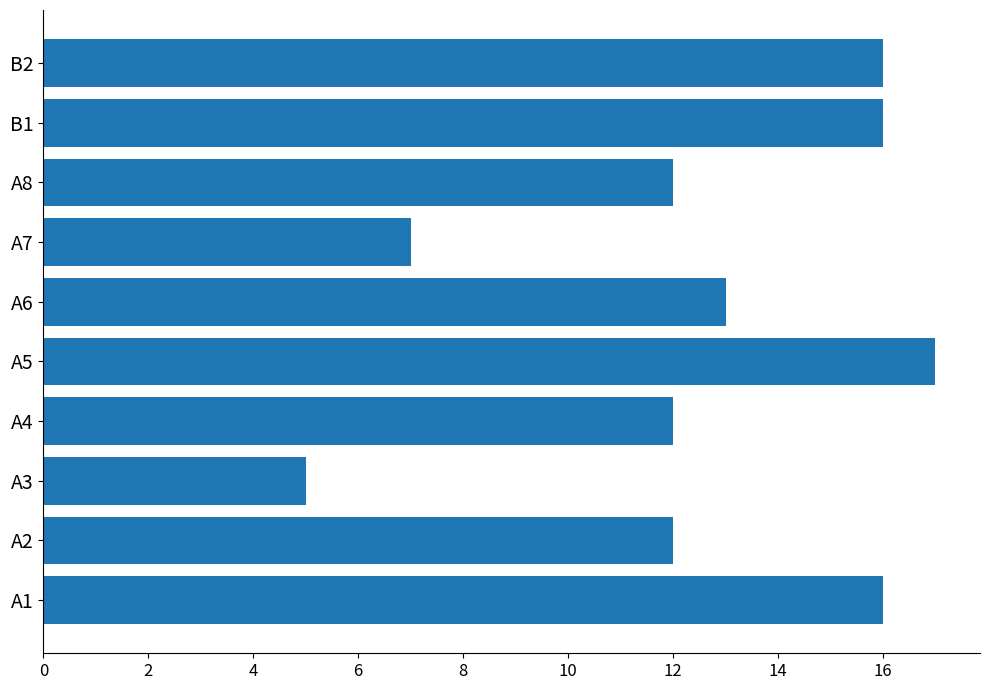

Approximately how many times larger is the value at A5 compared to A8?

1.4